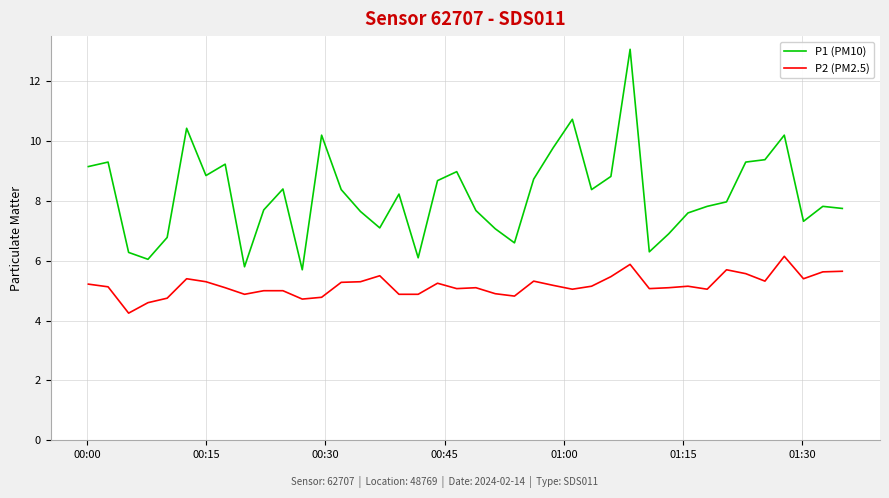

Rank the series by their maximum value, from lowest to highest.

P2 (PM2.5), P1 (PM10)